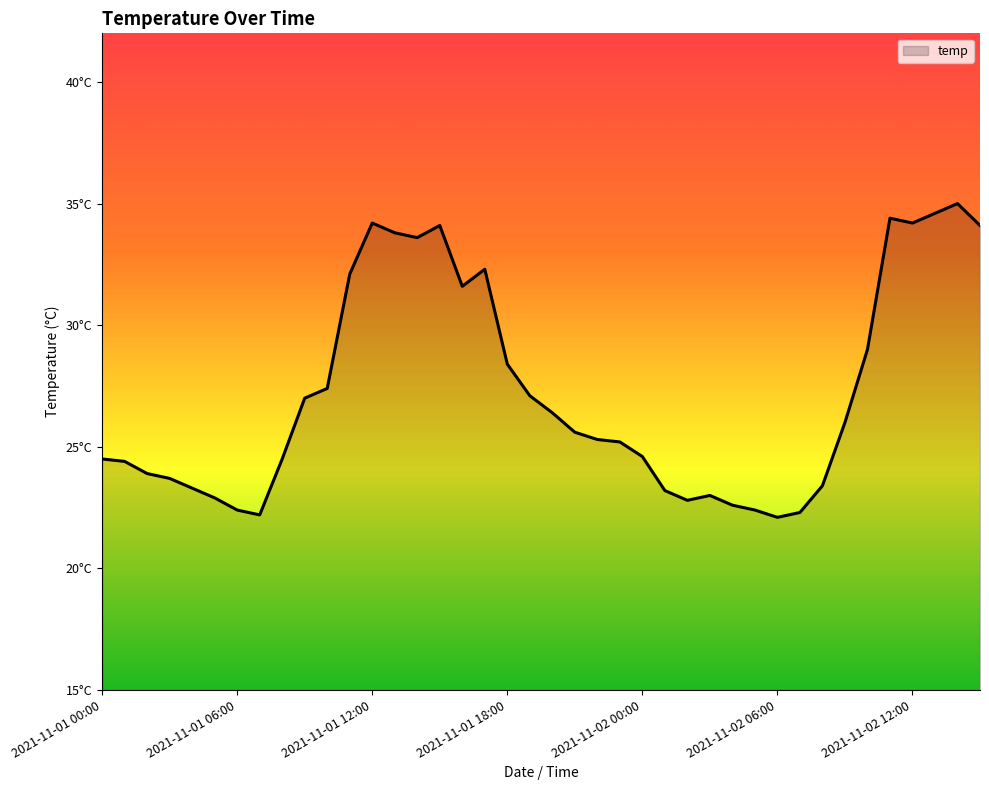

Where is the first local minimum?

2021-11-01 07:00